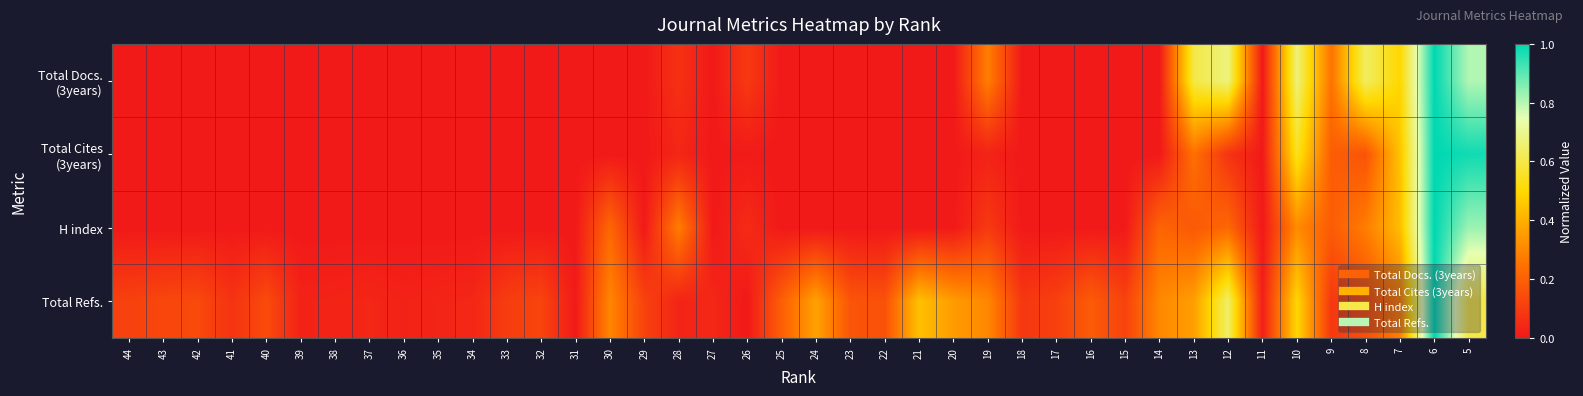

Which has a higher value, 10 or 5?

5